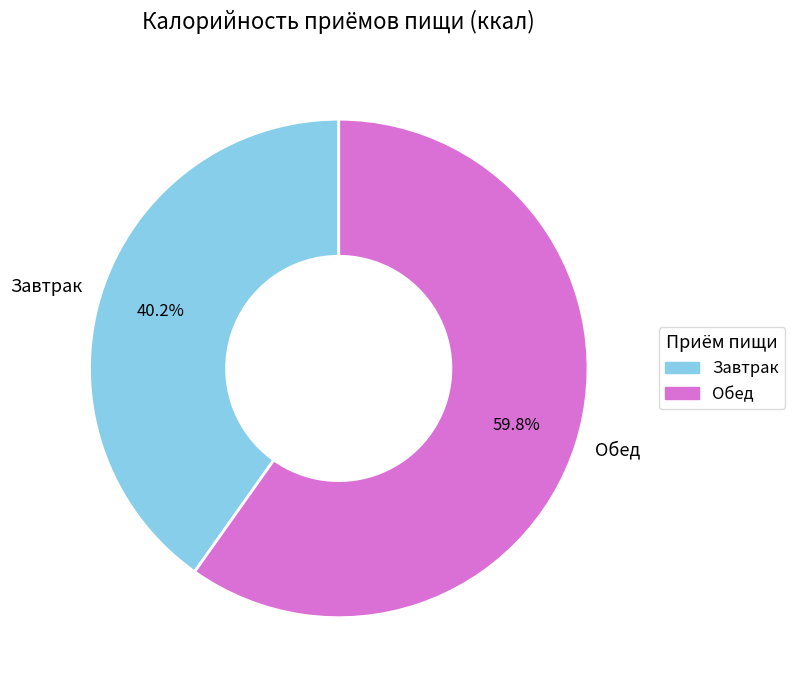

What portion of the pie excludes Обед?

40.2%